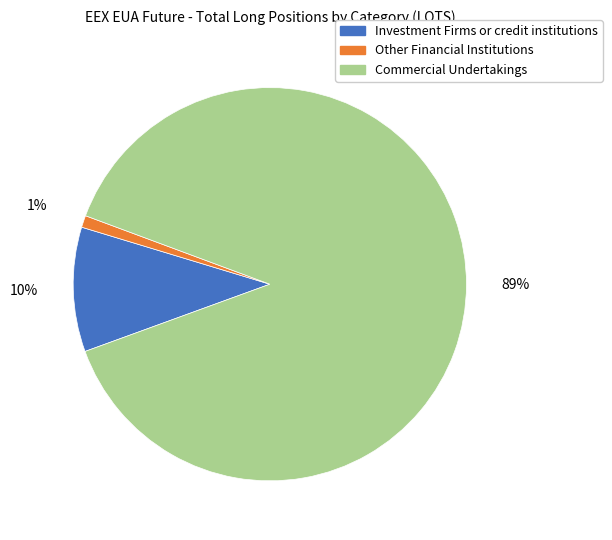

Which has a higher value, Commercial Undertakings or Investment Firms or credit institutions?

Commercial Undertakings